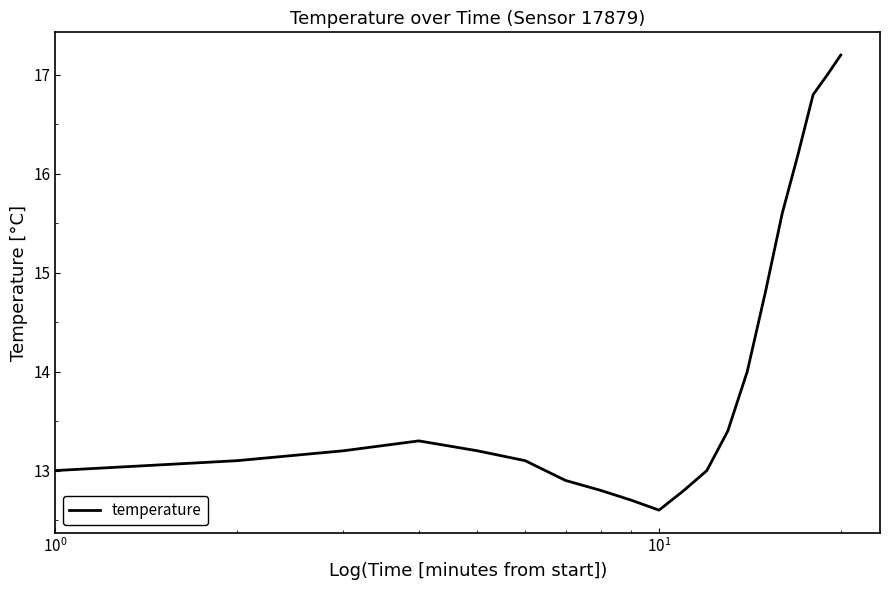

What is the maximum value shown in the chart?

17.2